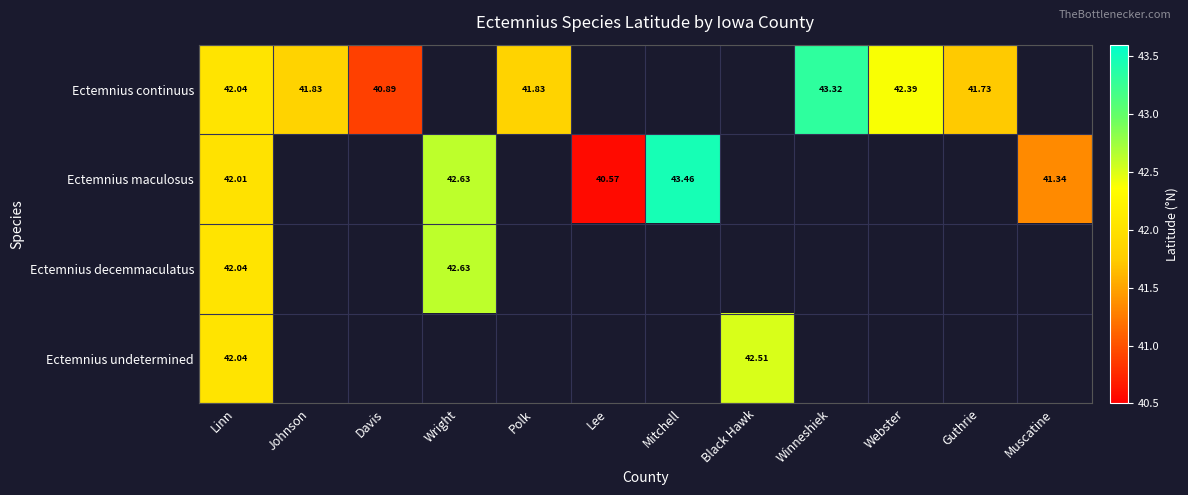

At which category does the chart reach its peak across all series?

Mitchell